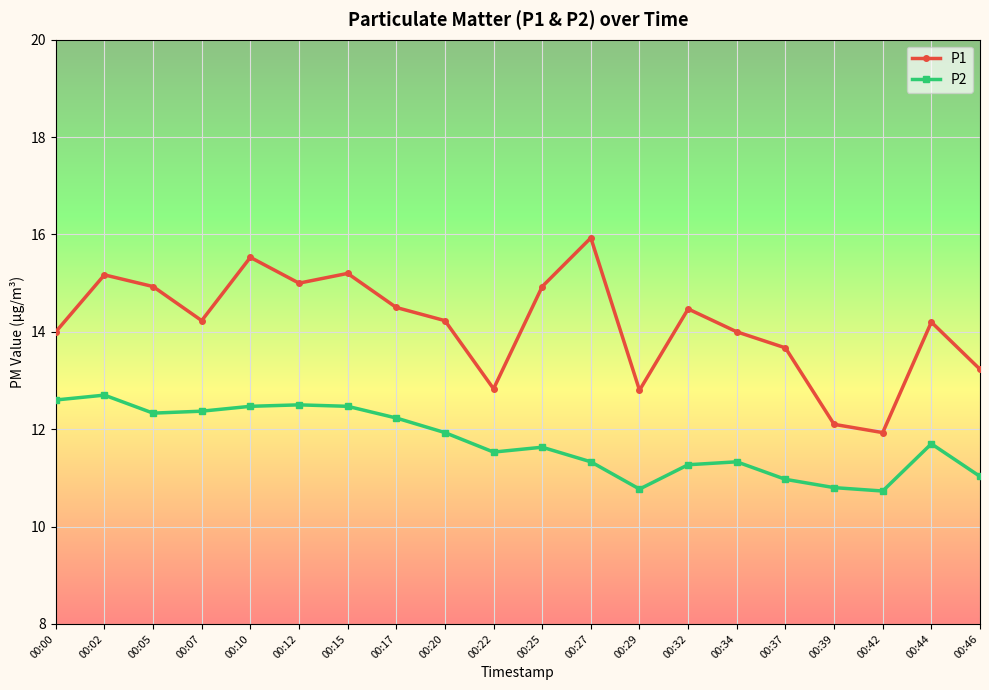

Rank the series by their maximum value, from lowest to highest.

P2, P1